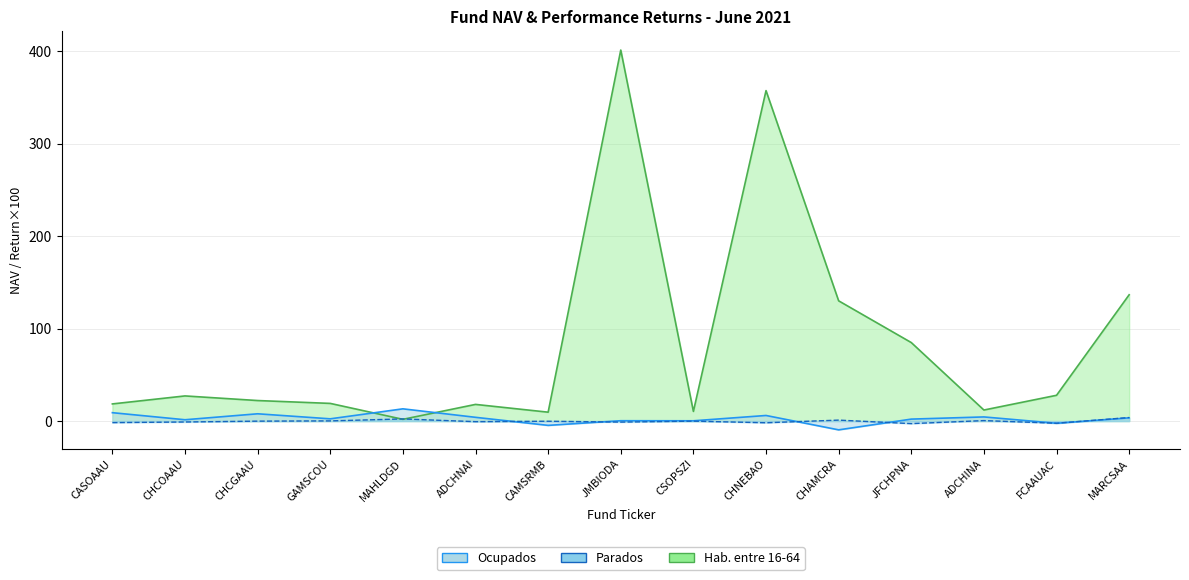

Between which two adjacent categories do Ocupados and Hab. entre 16-64 first intersect?

GAMSCOU and MAHLDGD